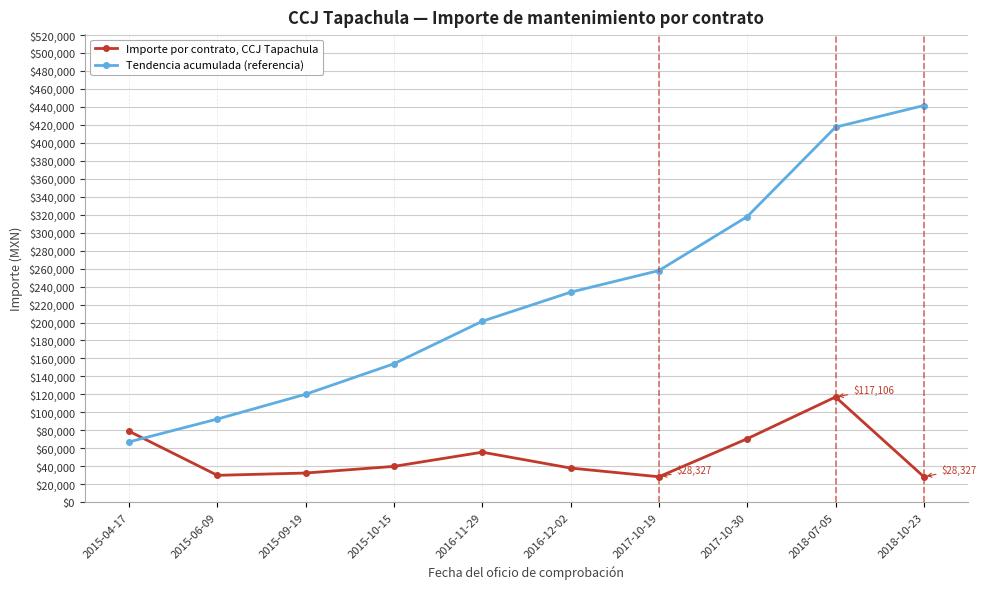

Which series has the largest total across all categories?

Tendencia acumulada (referencia)